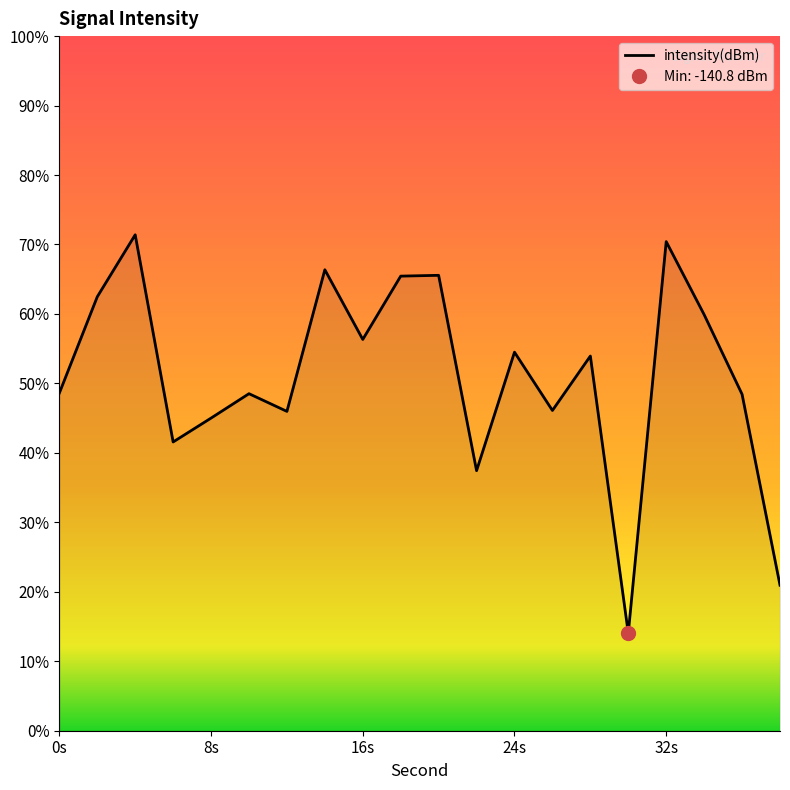

True or false: the data has more than 1 interior local peaks.

True